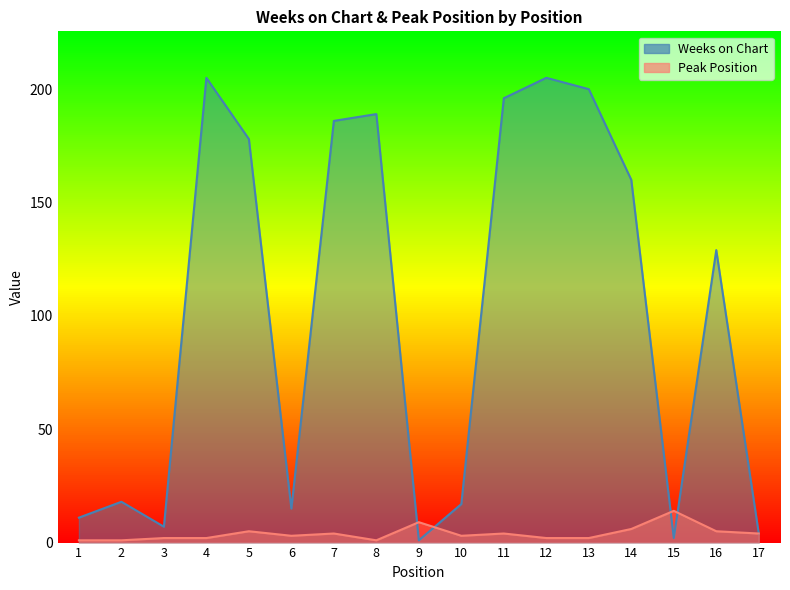

At how many categories does at least one series exceed 133?

8